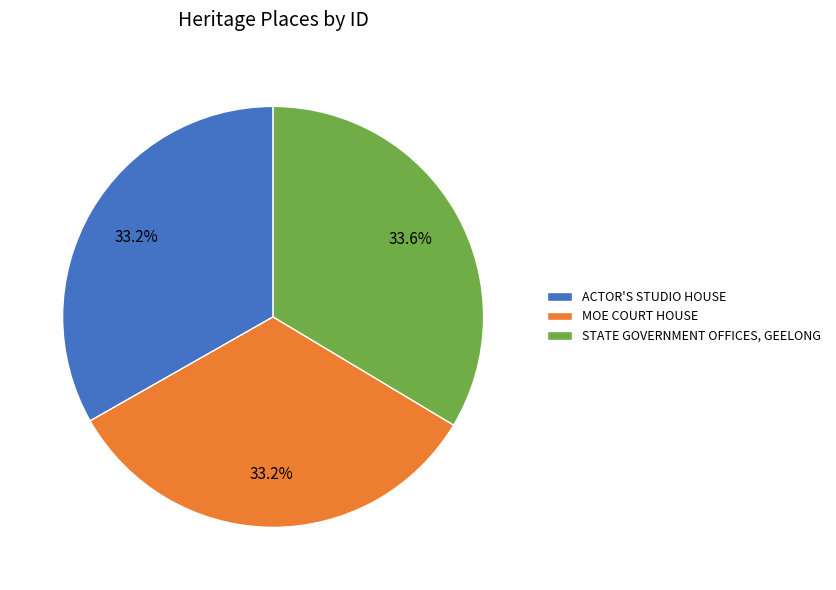

Count the number of slices in the pie.

3